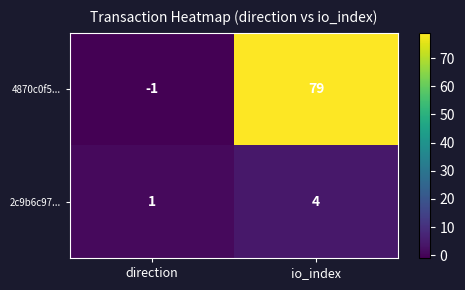

Between direction and io_index, which series saw the biggest shift?

4870c0f5...